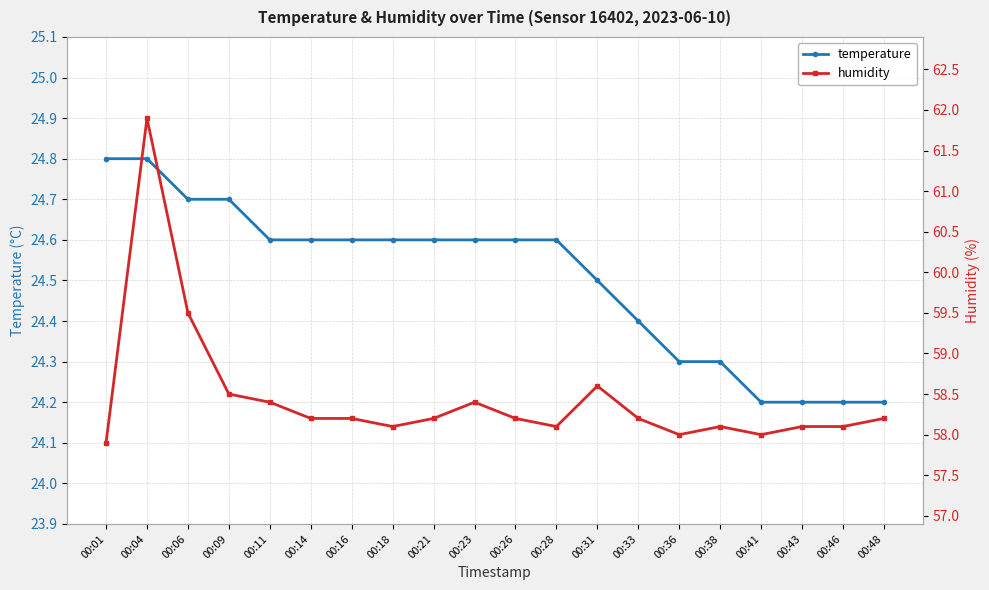

At how many categories does at least one series exceed 45?

20